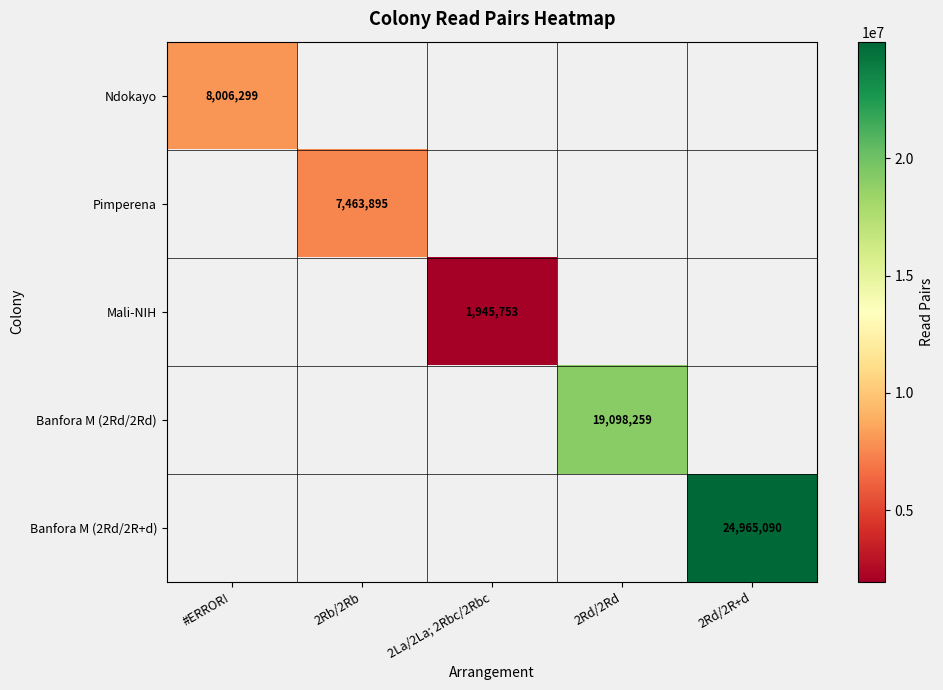

The value of Banfora M (2Rd/2Rd) at 2Rd/2Rd is 19098259. True or false?

True